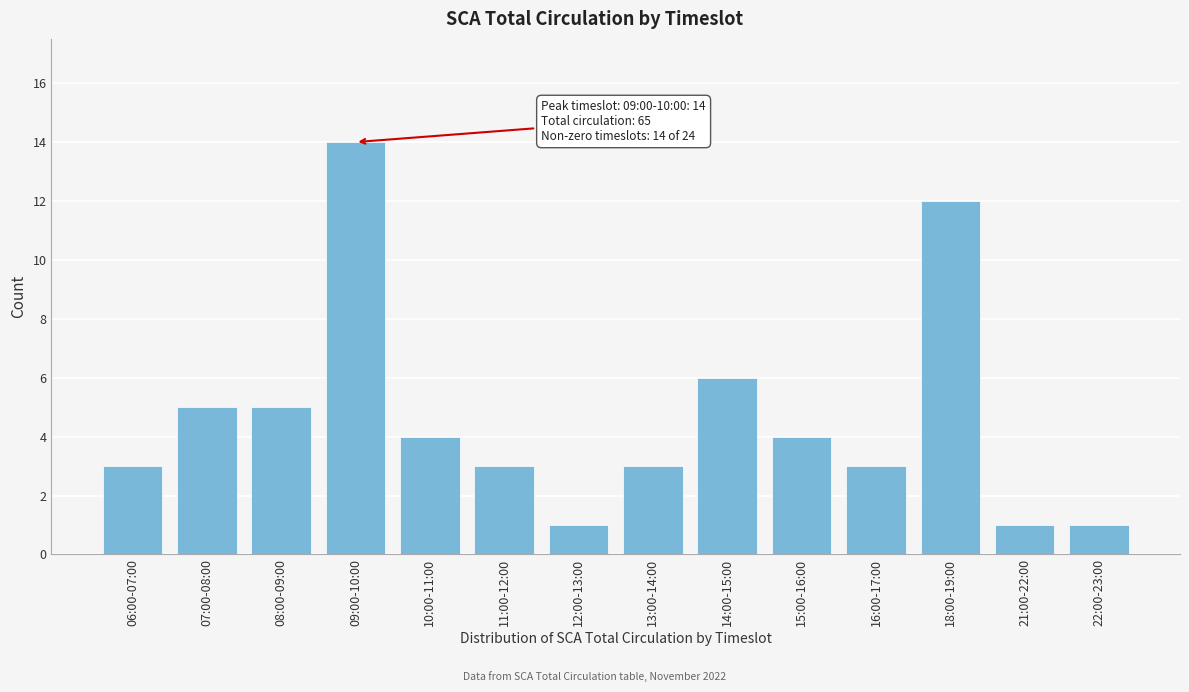

Reading left to right, what are all the values shown in this chart?

3	5	5	14	4	3	1	3	6	4	3	12	1	1